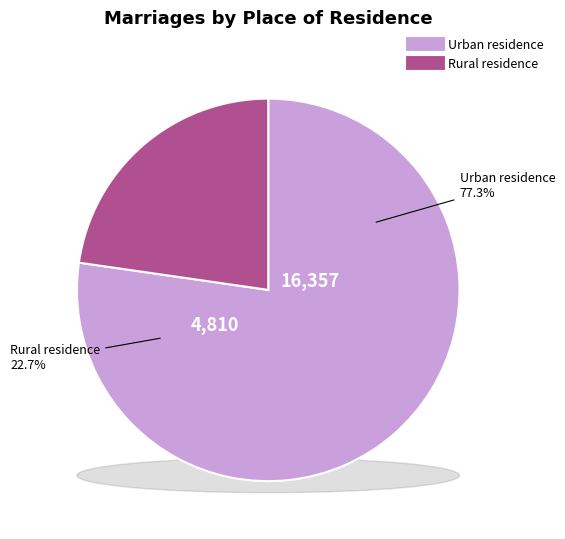

Rank the categories by value from highest to lowest.

Urban residence, Rural residence